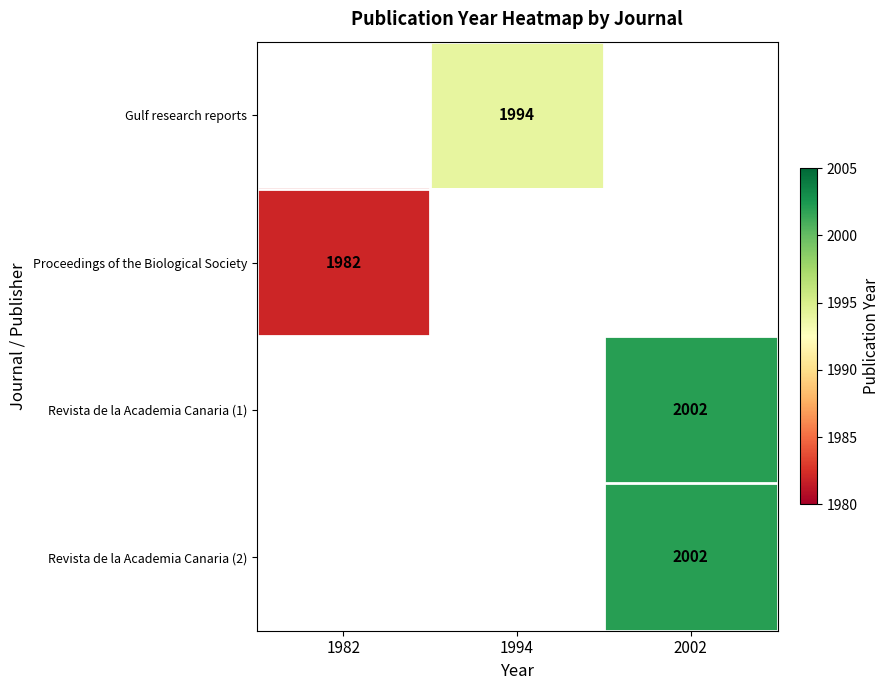

Is it true that Revista de la Academia Canaria (1) equals 2002 at 2002?

True